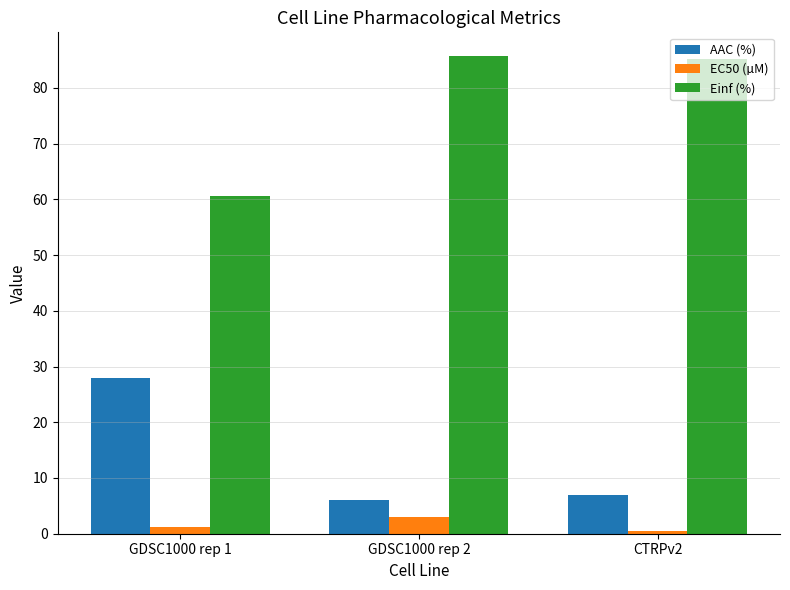

What is the label of the 2nd bar from the left?

GDSC1000 rep 2